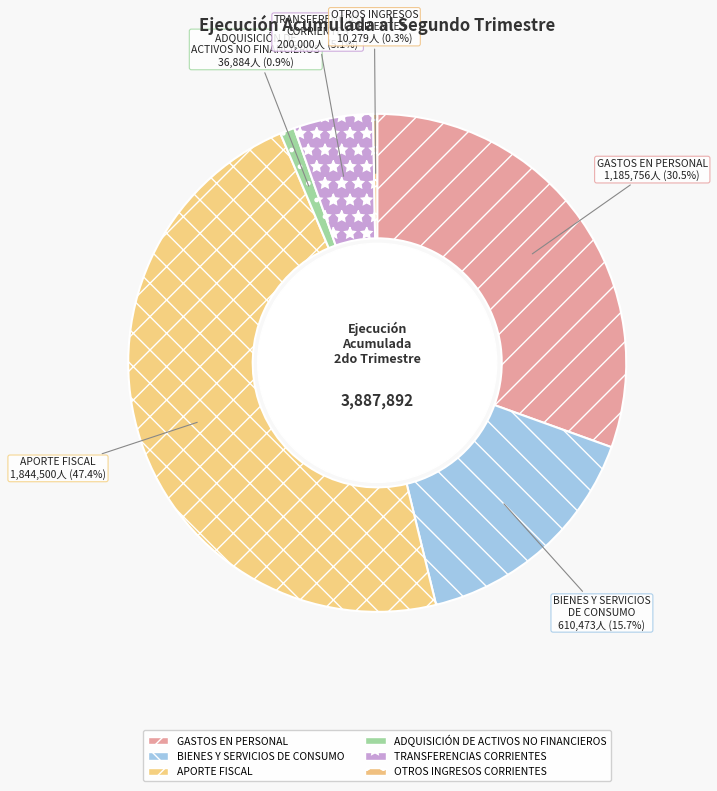

What percentage is NOT represented by BIENES Y SERVICIOS DE CONSUMO?

84.3%